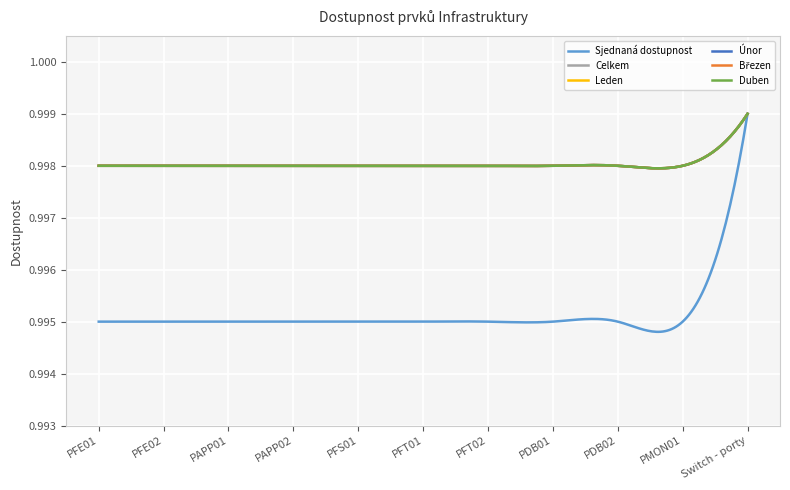

Does the chart have visible grid lines?

Yes